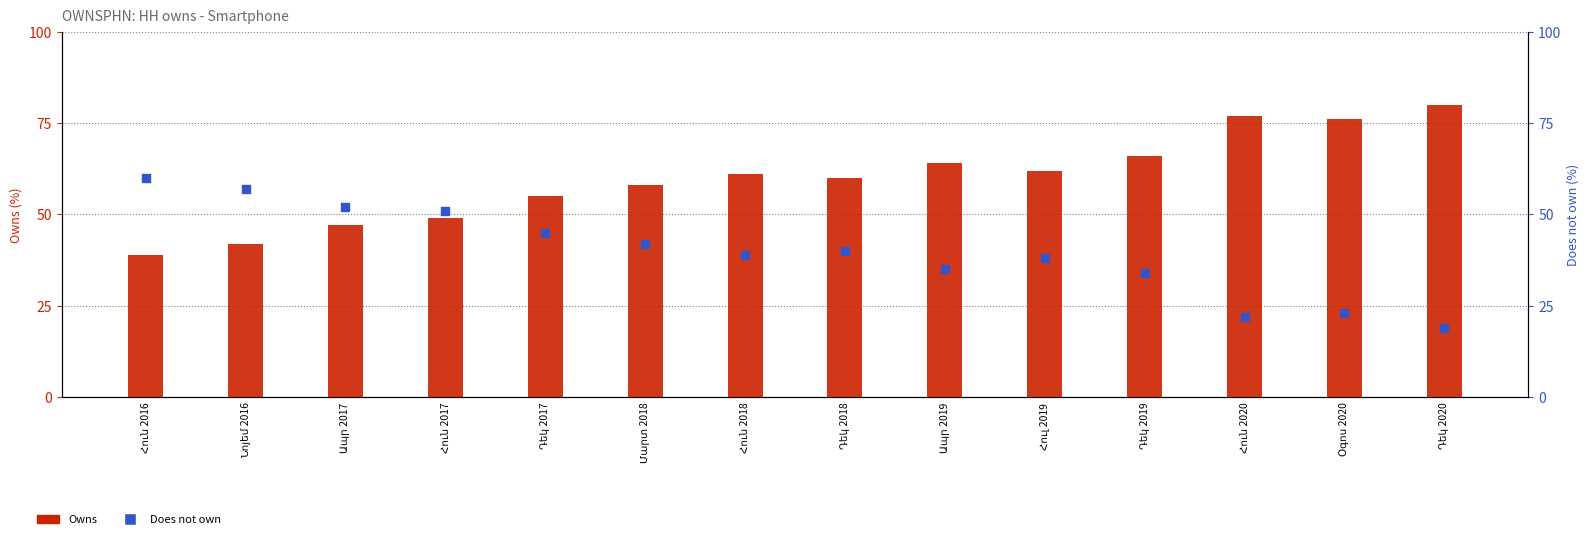

Which series has the widest spread of Y values?

Owns